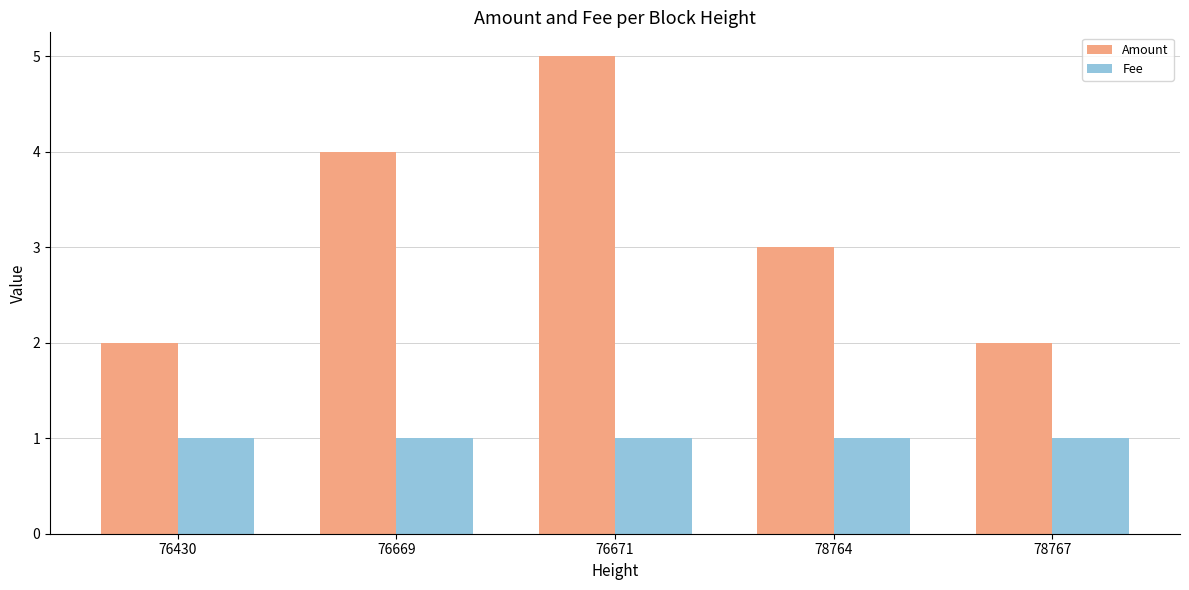

What is the spread (max minus min) of values at 76669?

3